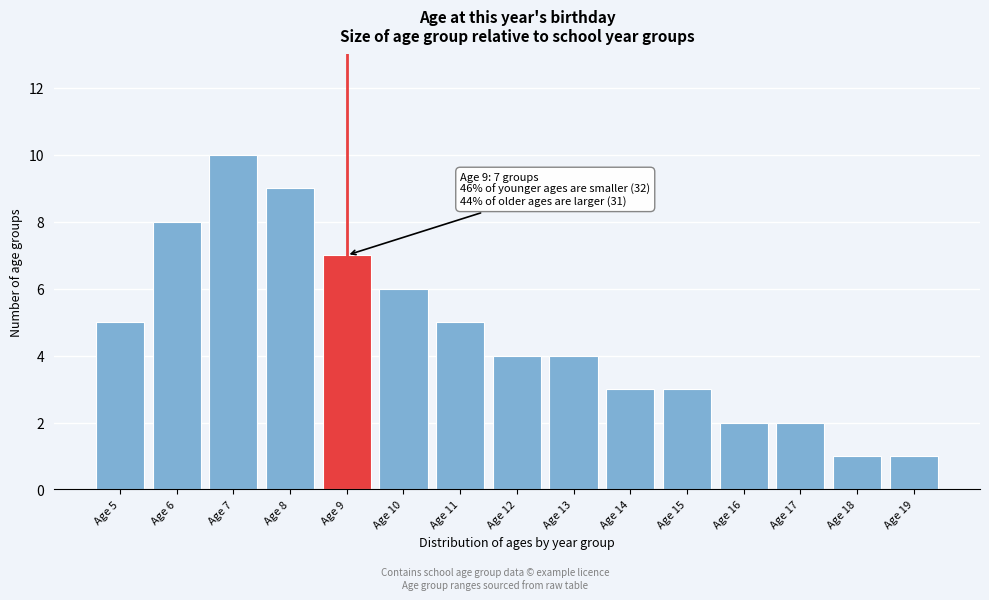

Reading left to right, list all the values displayed in this chart.

5	8	10	9	7	6	5	4	4	3	3	2	2	1	1